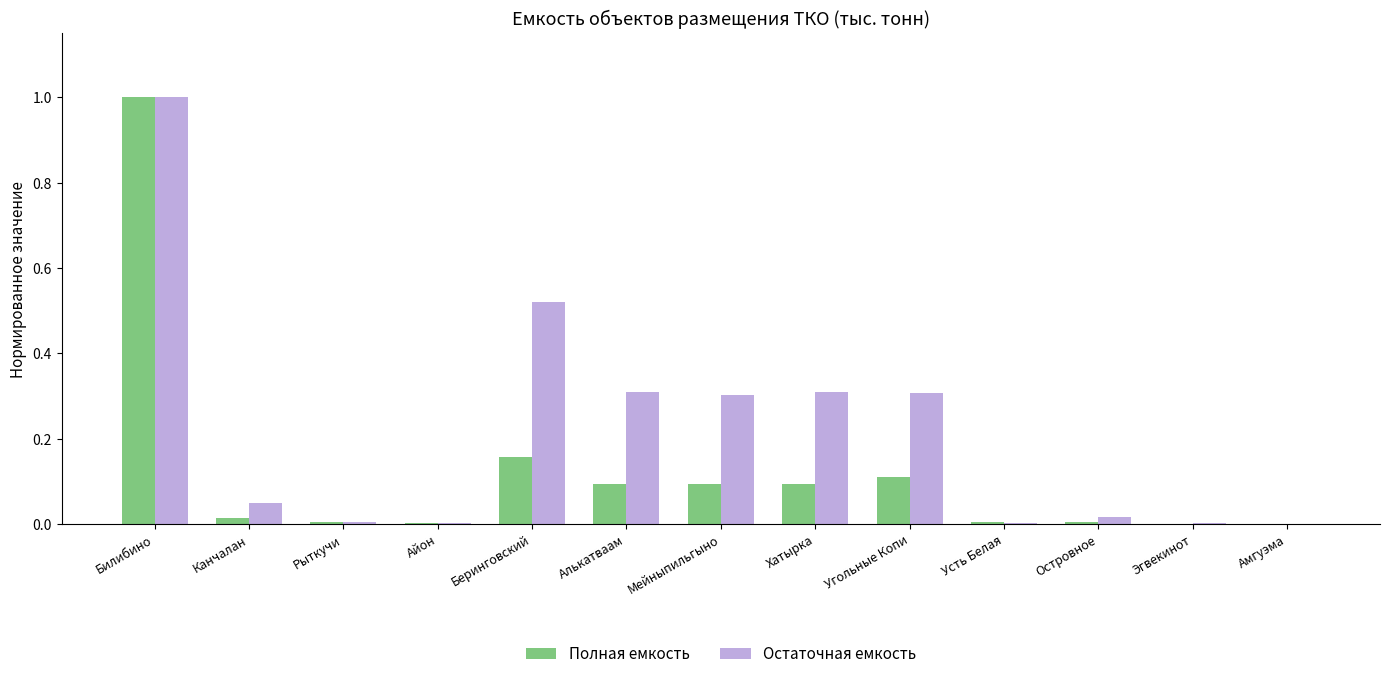

Which series has the largest total across all categories?

Остаточная емкость